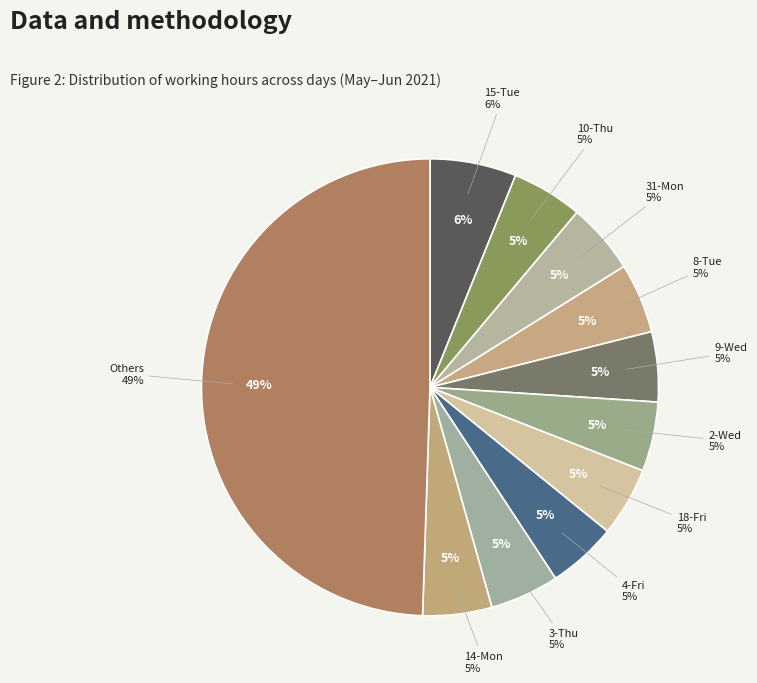

To the nearest percent, what portion does 3-Thu represent?

5%